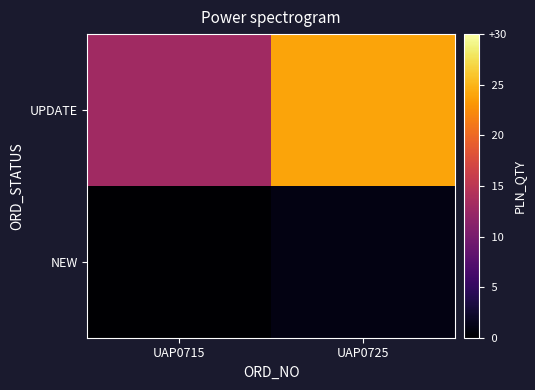

Reading left to right, what are all the values shown in this chart?

UPDATE: UAP0715=13	UAP0725=24
NEW: UAP0715=0	UAP0725=1